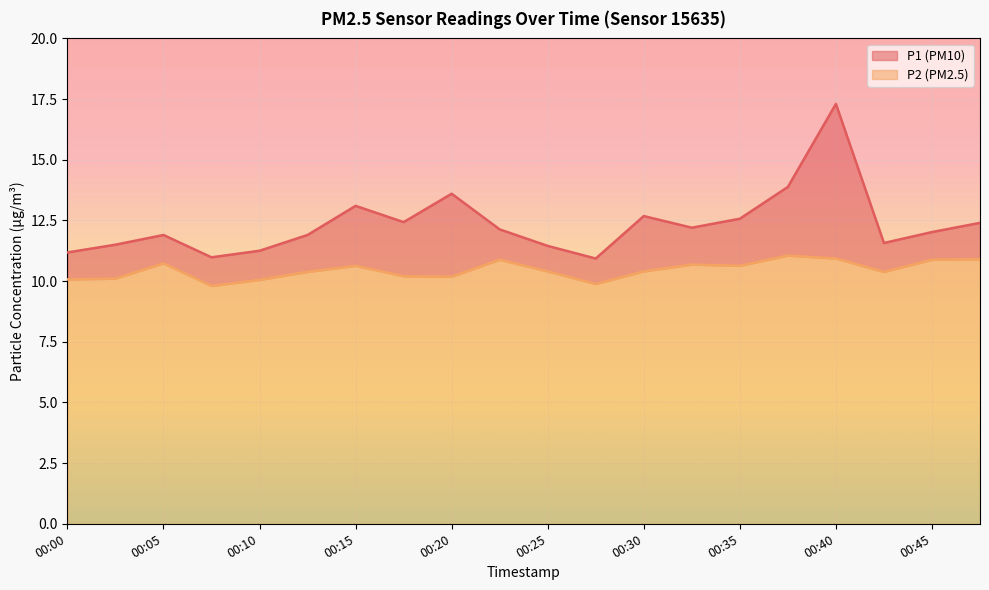

True or false: P2 and P1 cross at least once.

False